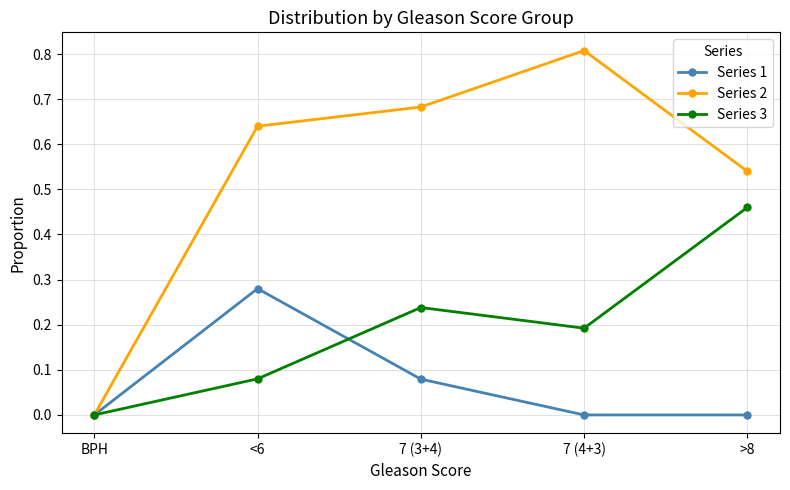

What is the maximum value shown in the chart?

0.8